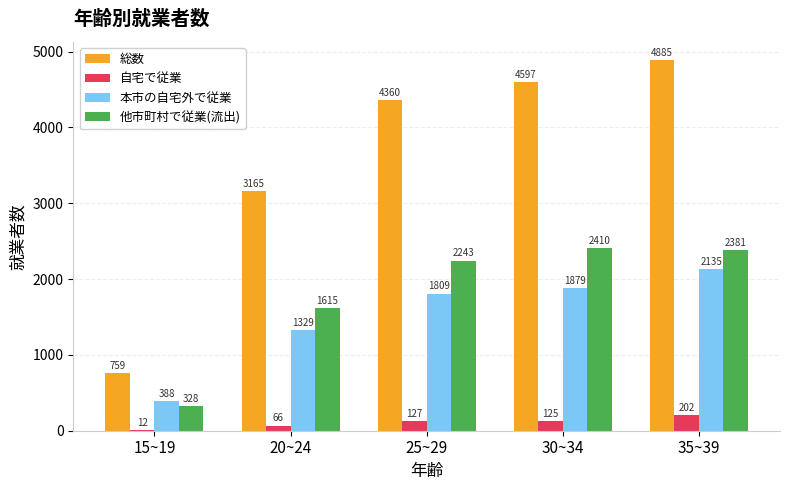

At which label does 自宅で従業 first exceed 125?

25~29